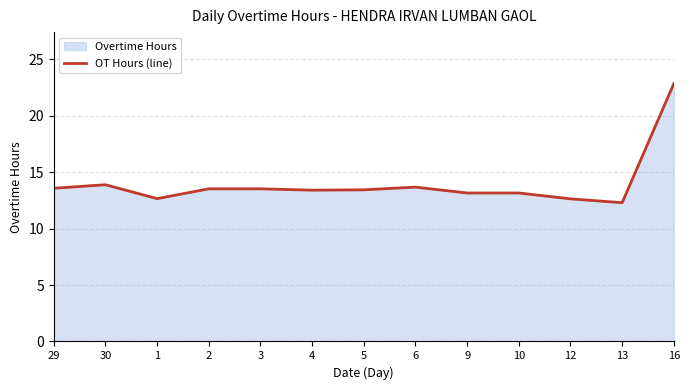

What is the change in value from 3 to 6?

+0.2